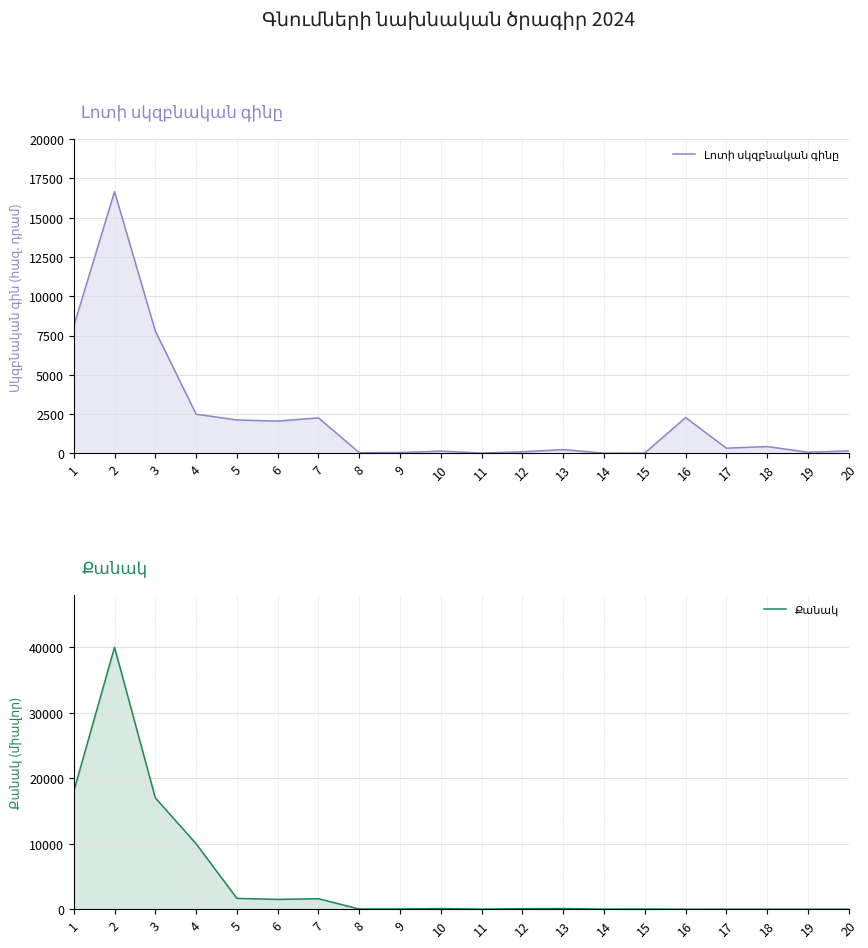

Which series has the largest total across all categories?

Քանակ